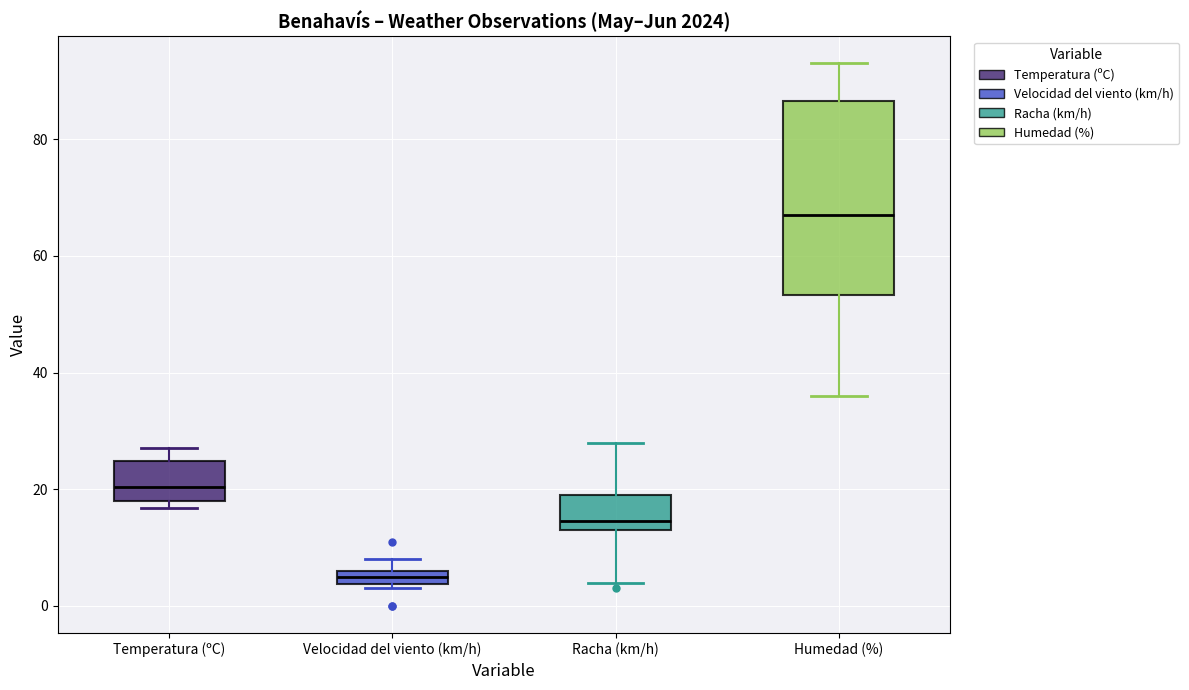

Which box has the lowest median line?

Velocidad del viento (km/h)